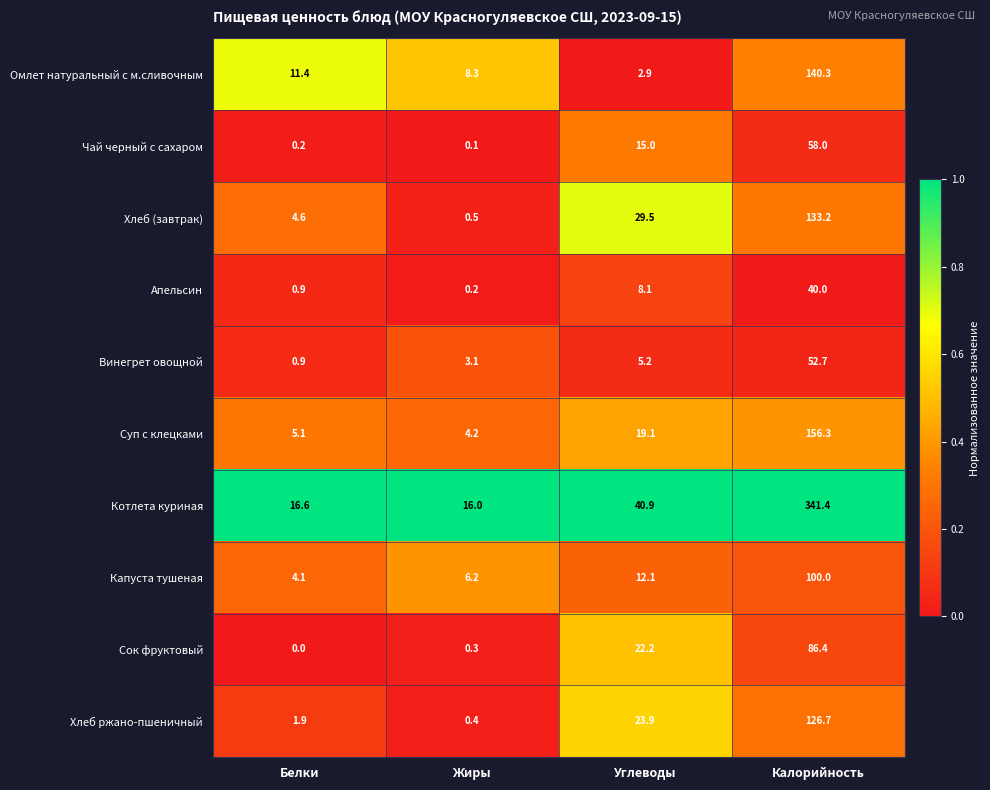

What is the difference between the second highest and minimum values in the Капуста тушеная series?

8.0